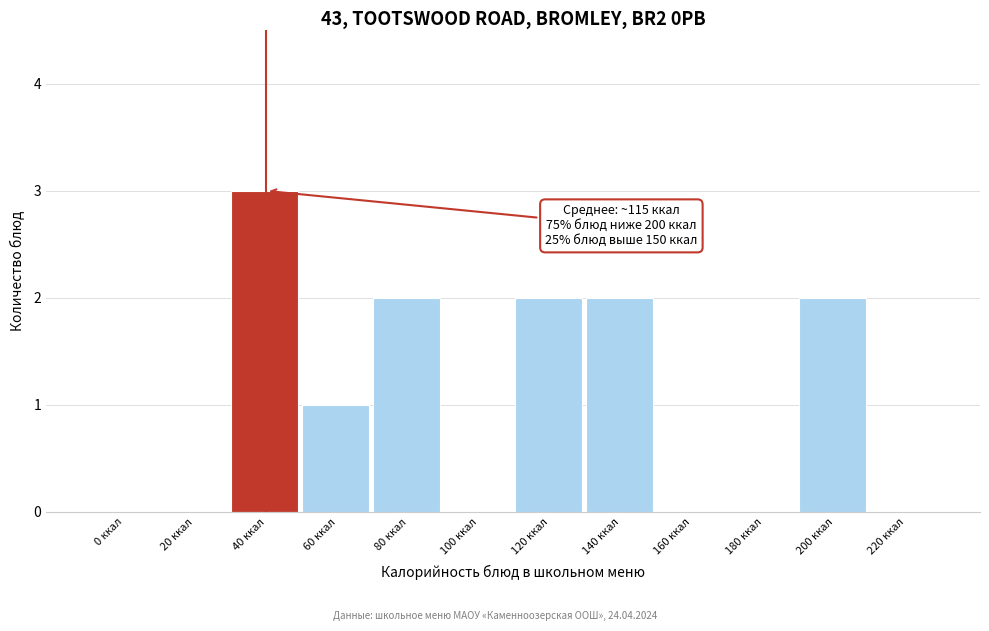

Reading right to left, extract all data points from this chart.

220 ккал=0	200 ккал=2	180 ккал=0	160 ккал=0	140 ккал=2	120 ккал=2	100 ккал=0	80 ккал=2	60 ккал=1	40 ккал=3	20 ккал=0	0 ккал=0